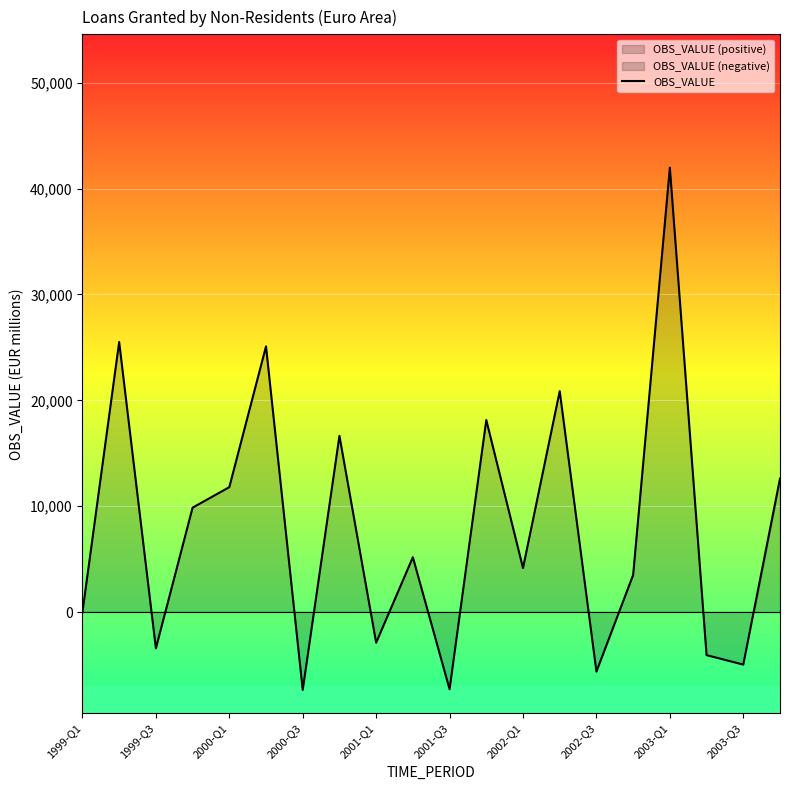

Is it true that the value at 2000-Q1 is 6762.5?

False